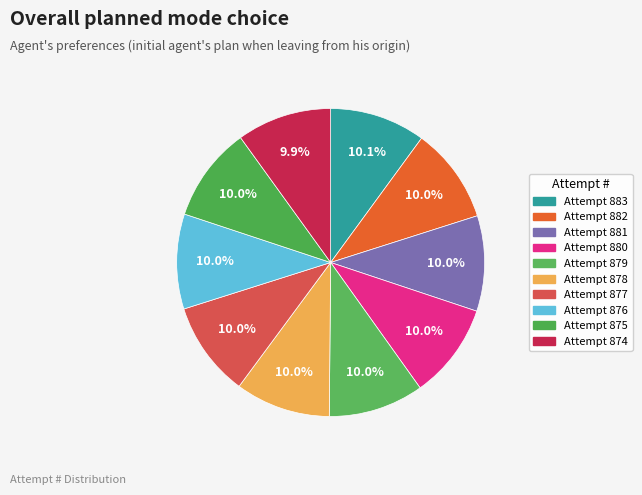

Count the number of slices in the pie.

10